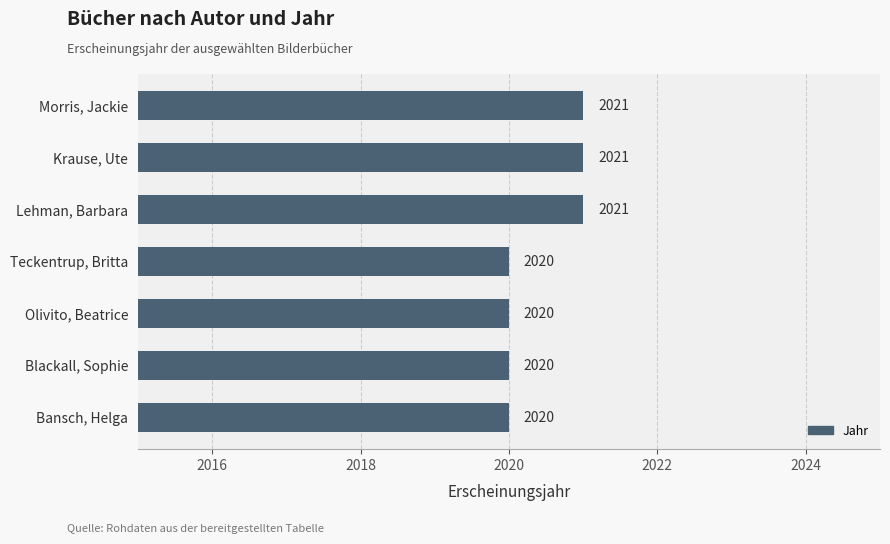

Does the chart contain stacked bars?

No